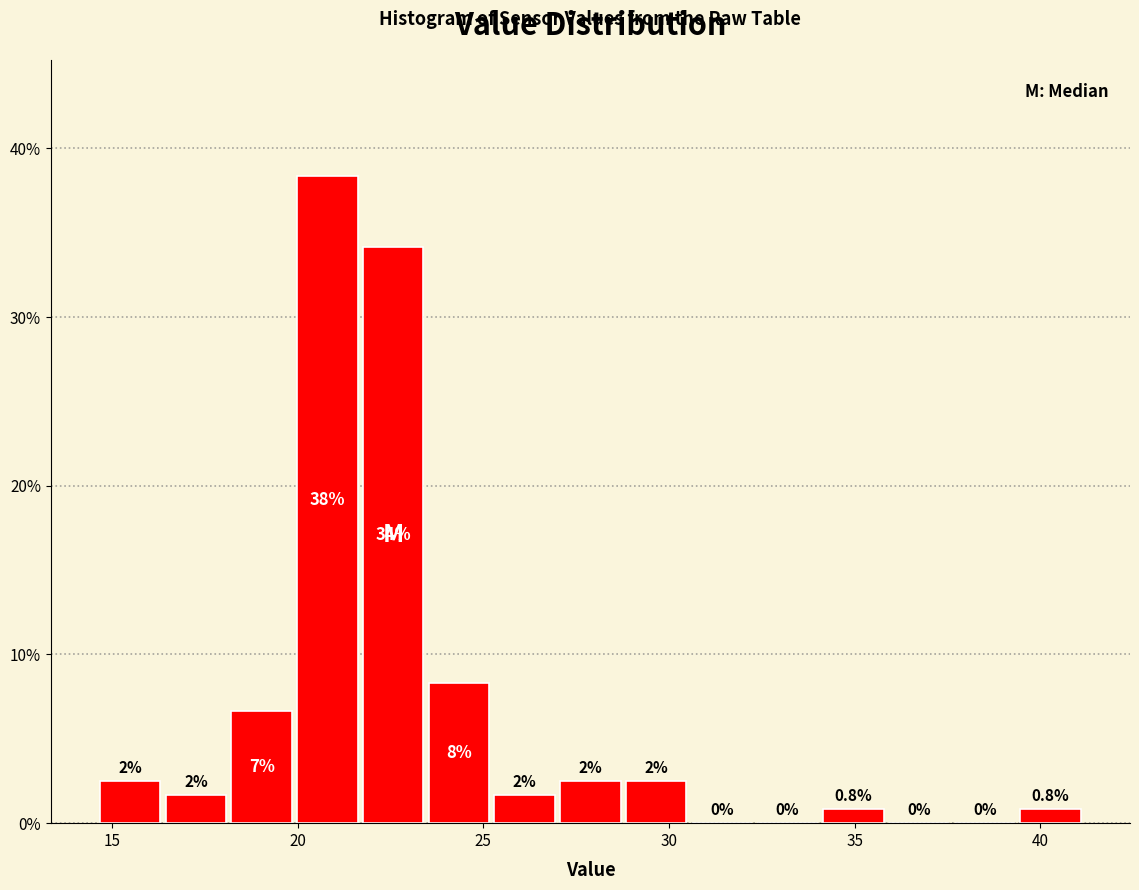

Around what value on the x-axis is the tallest bar? Give the approximate position of its centre, as read against the axis.

21.0